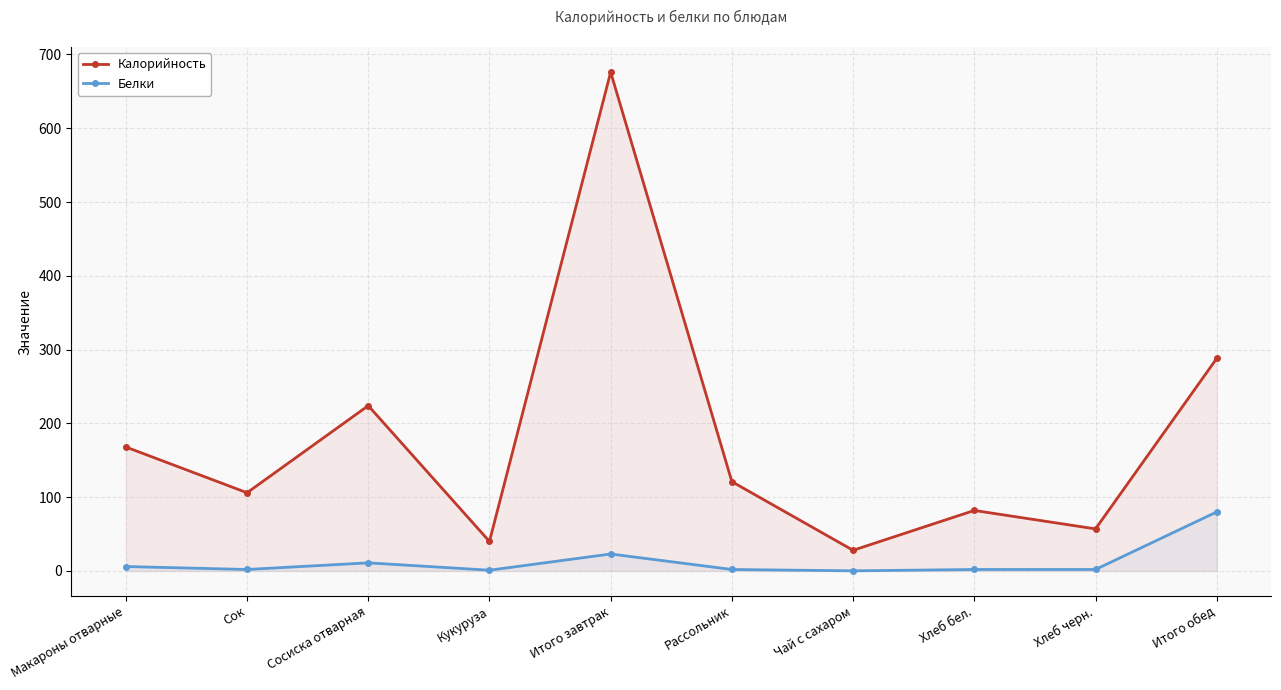

At which label does Калорийность reach its peak?

Итого завтрак